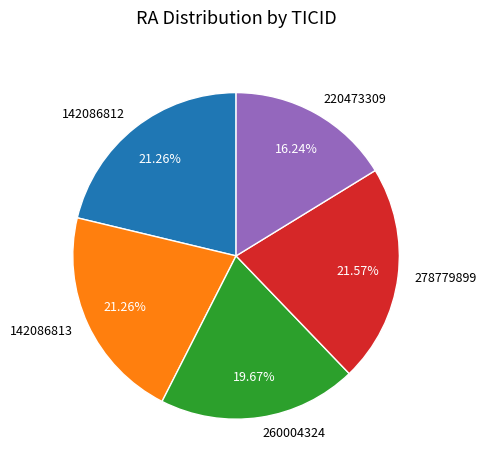

Which category has the smallest portion of the pie?

220473309